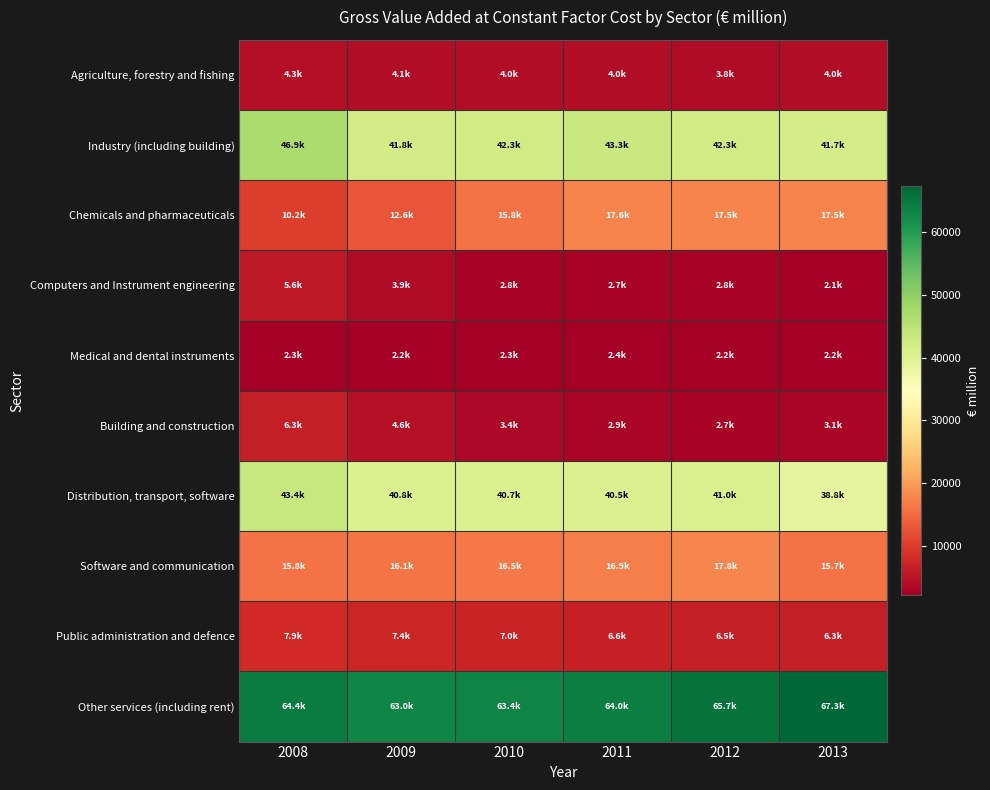

Which label corresponds to the smallest value in the chart?

2013